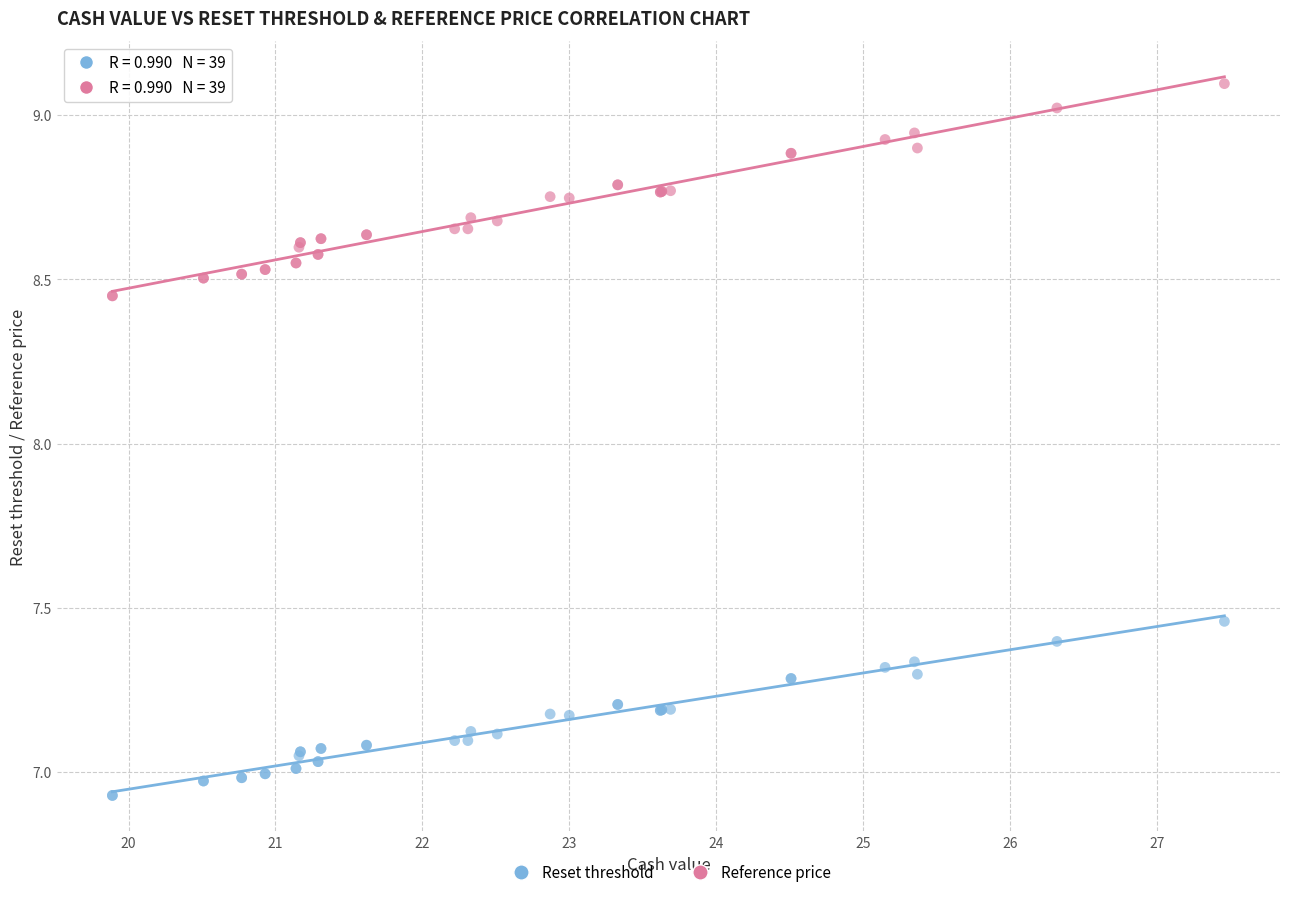

Which series reaches the maximum Y coordinate?

Reference price